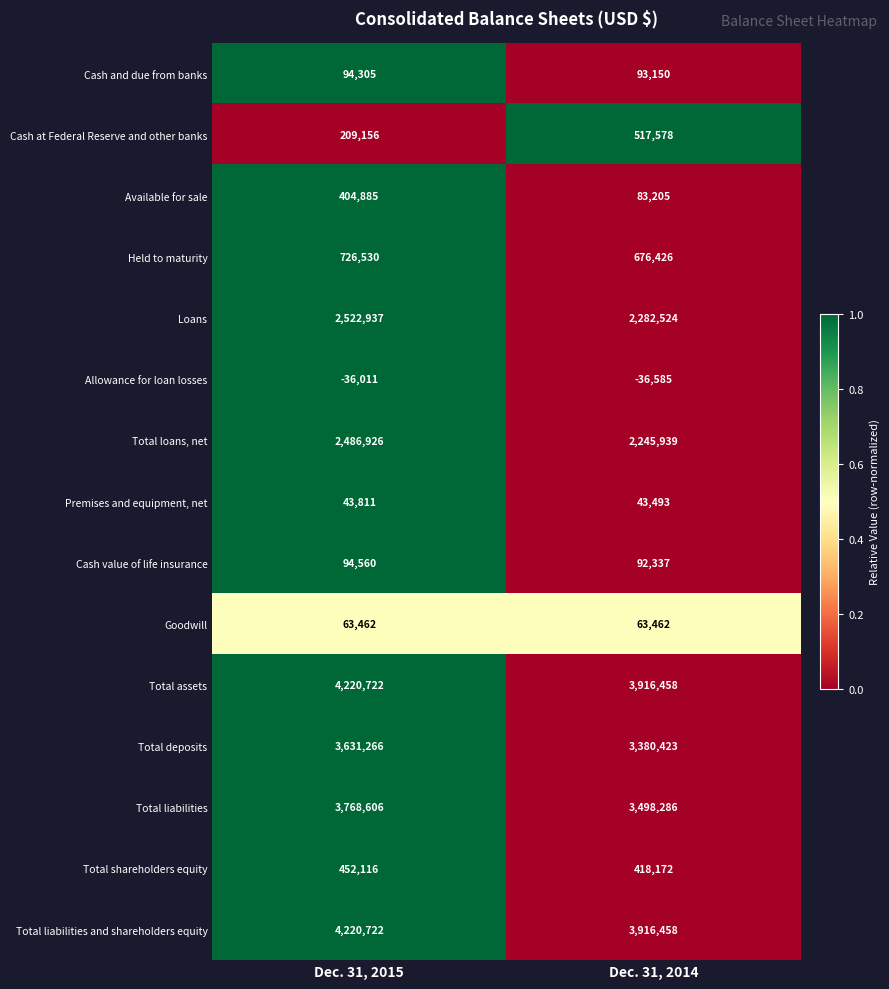

What is the total value across all series at Dec. 31, 2014?

21191326